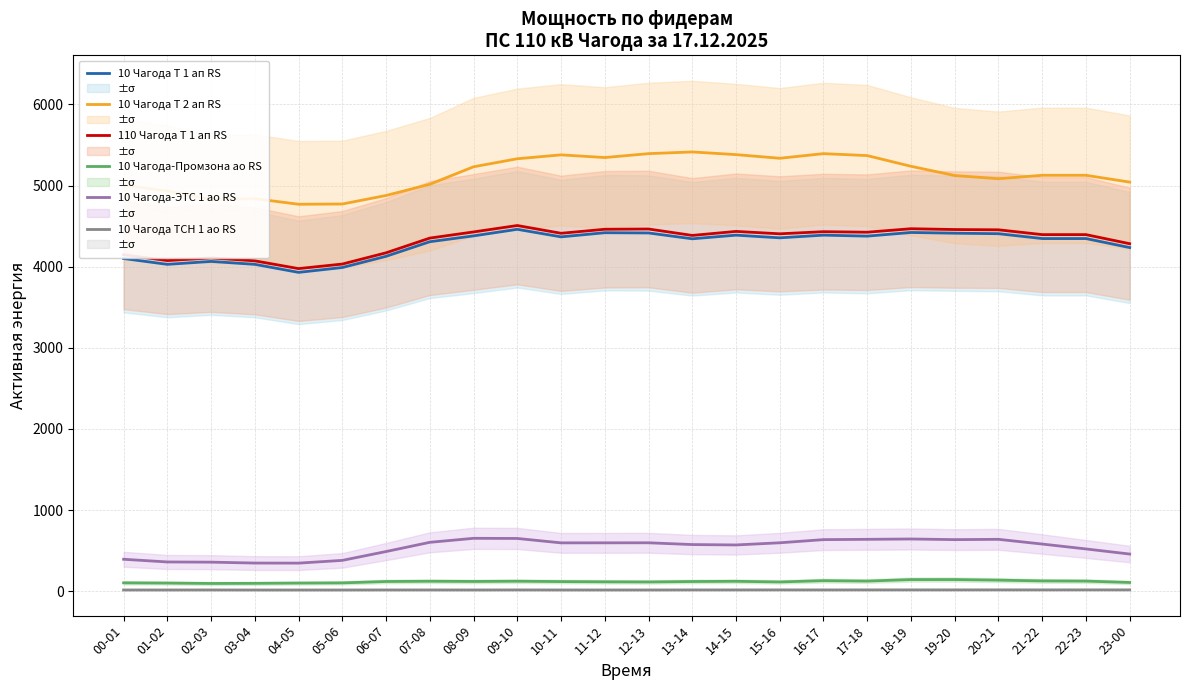

True or false: 110 Чагода Т 1 ап RS and 10 Чагода Т 2 ап RS intersect in this chart.

False